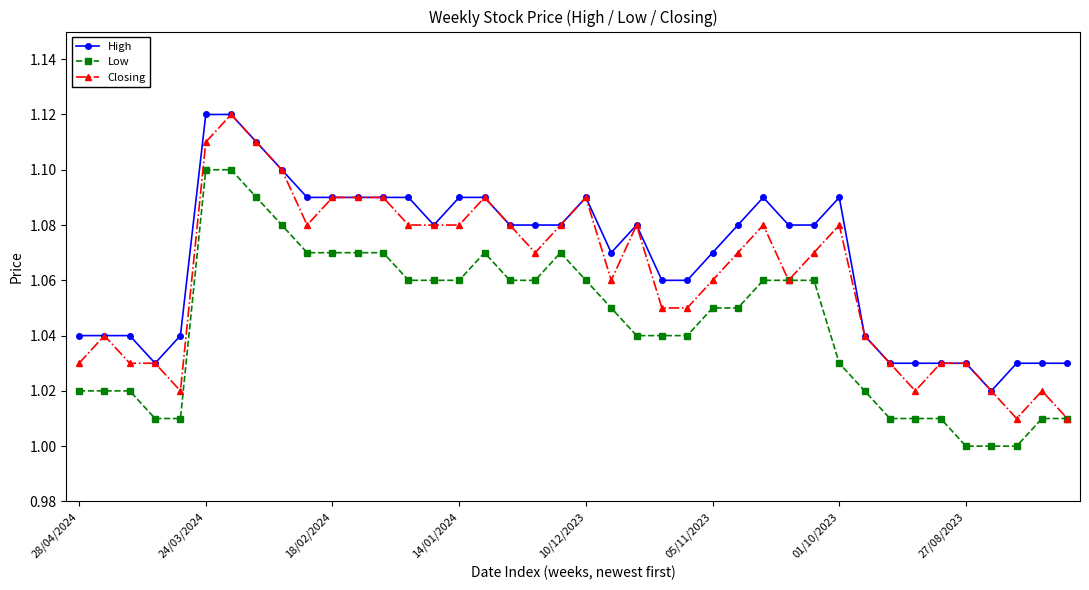

True or false: High and Low intersect in this chart.

False